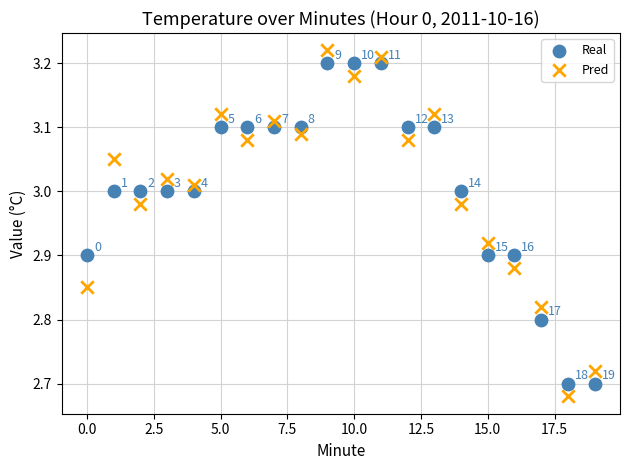

Across all data points, what is the range of Y values (max minus min)?

0.5